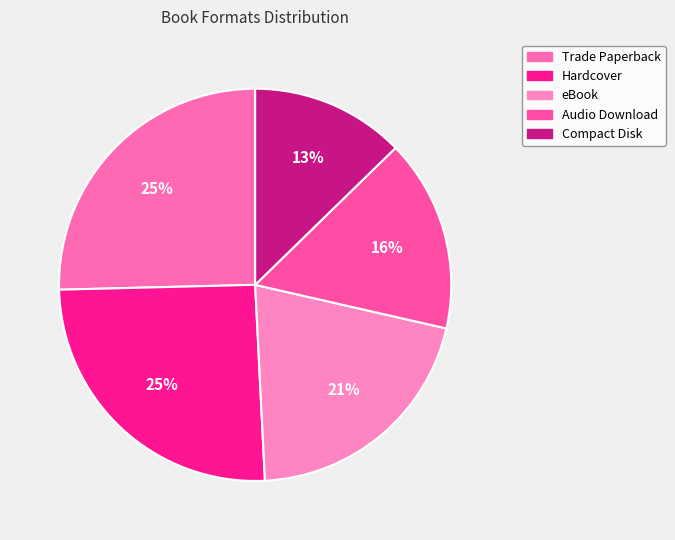

Between Audio Download and eBook, which is larger?

eBook